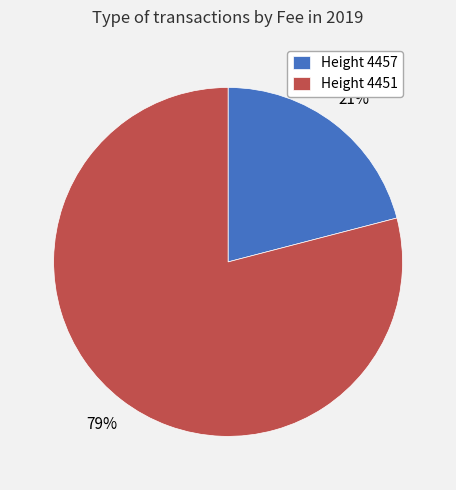

Does any single category account for the majority?

Yes